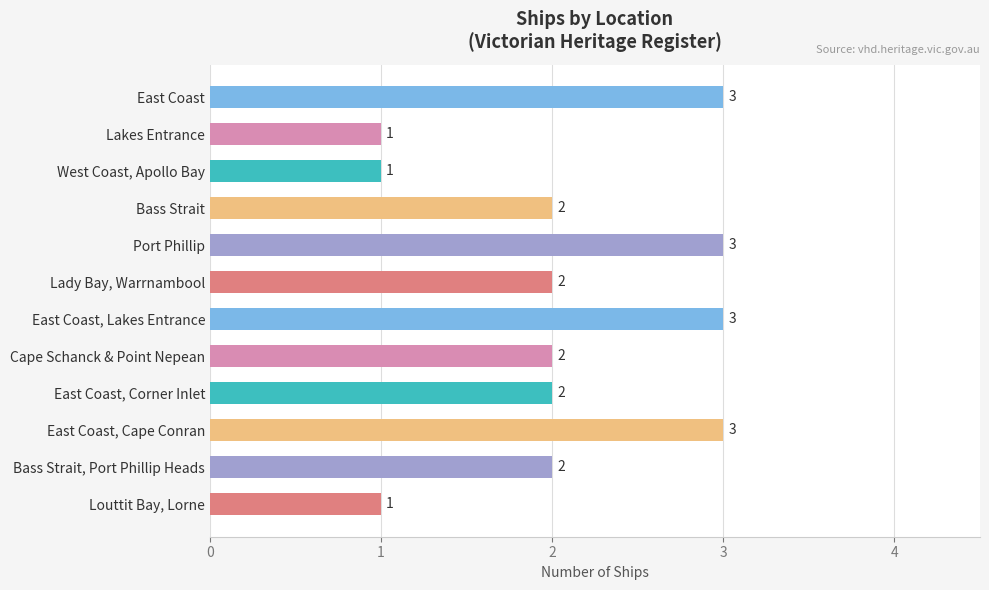

What is the smallest value displayed?

1